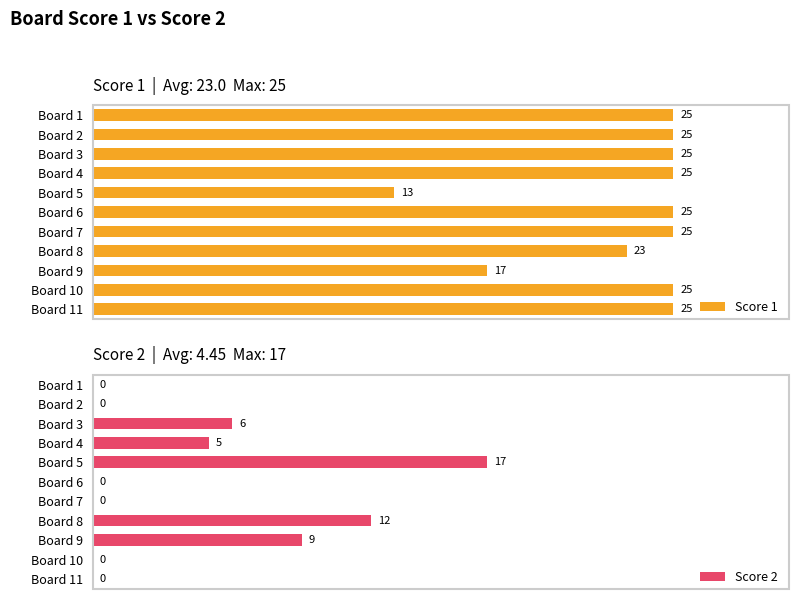

Reading right to left, transcribe all the data shown in this chart.

Score 1: 25	25	17	23	25	25	13	25	25	25	25
Score 2: 0	0	9	12	0	0	17	5	6	0	0